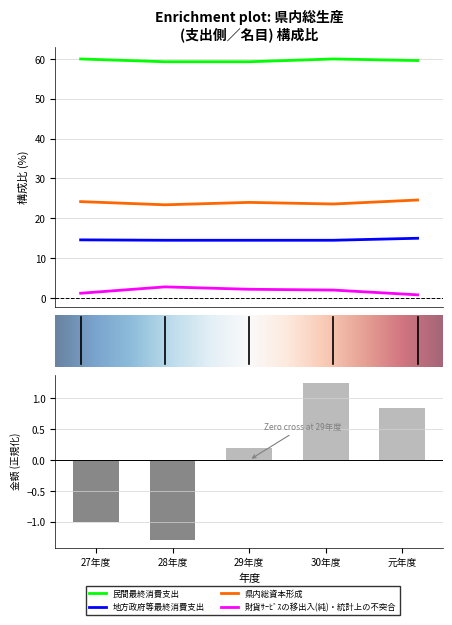

What is the maximum value shown in the chart?

60.0